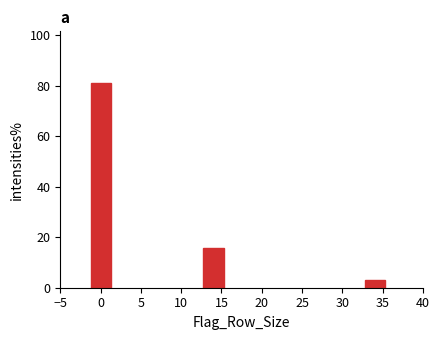

What is the value of the 2nd bar from the left?

15.6